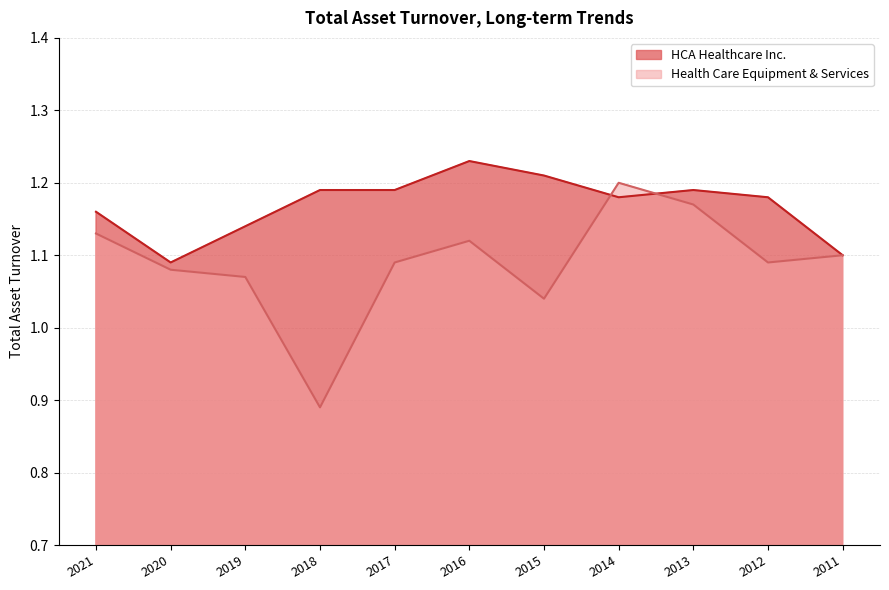

The HCA Healthcare Inc. series shows 0.4 at 2015. True or false?

False